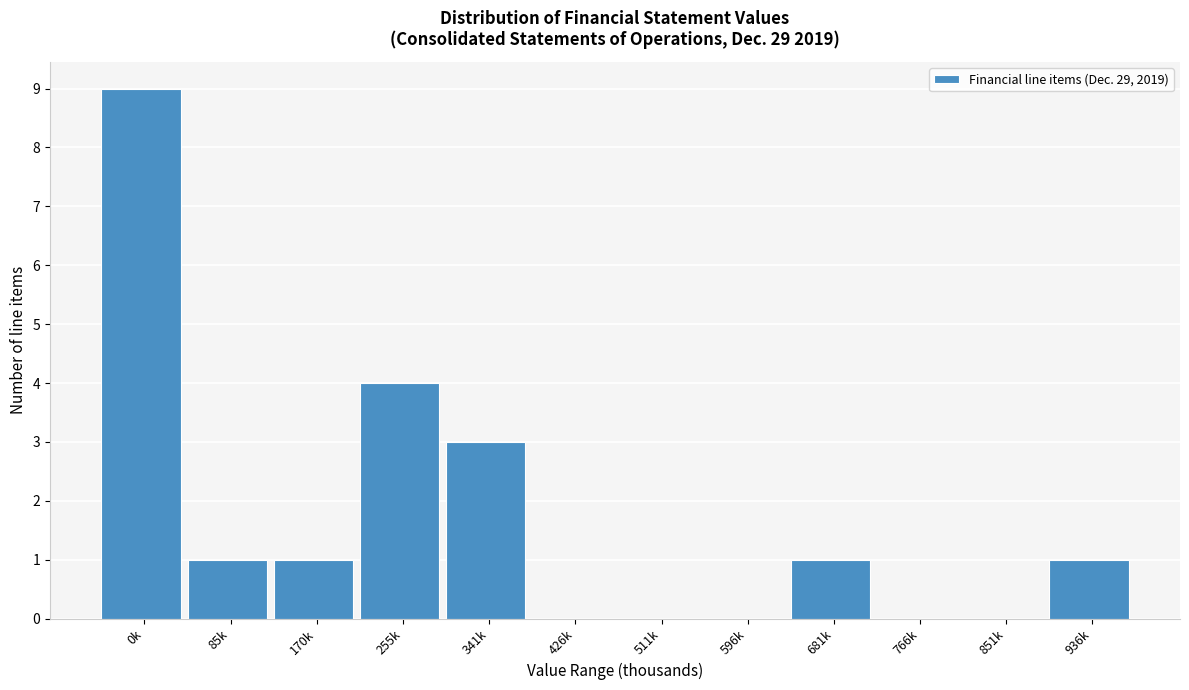

Reading right to left, what are all the values shown in this chart?

936k=1	851k=0	766k=0	681k=1	596k=0	511k=0	426k=0	341k=3	255k=4	170k=1	85k=1	0k=9